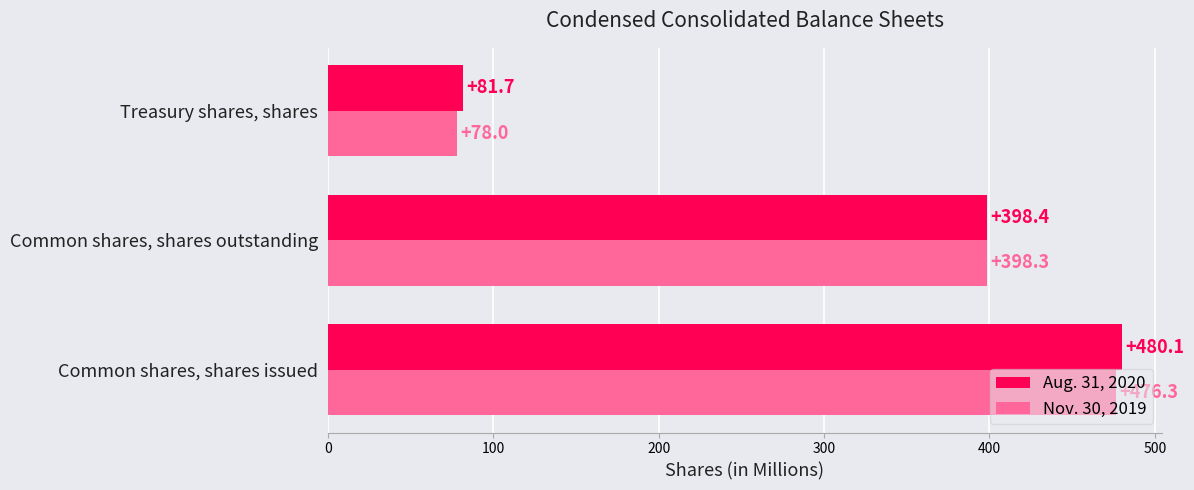

What is the smallest value displayed?

78.0